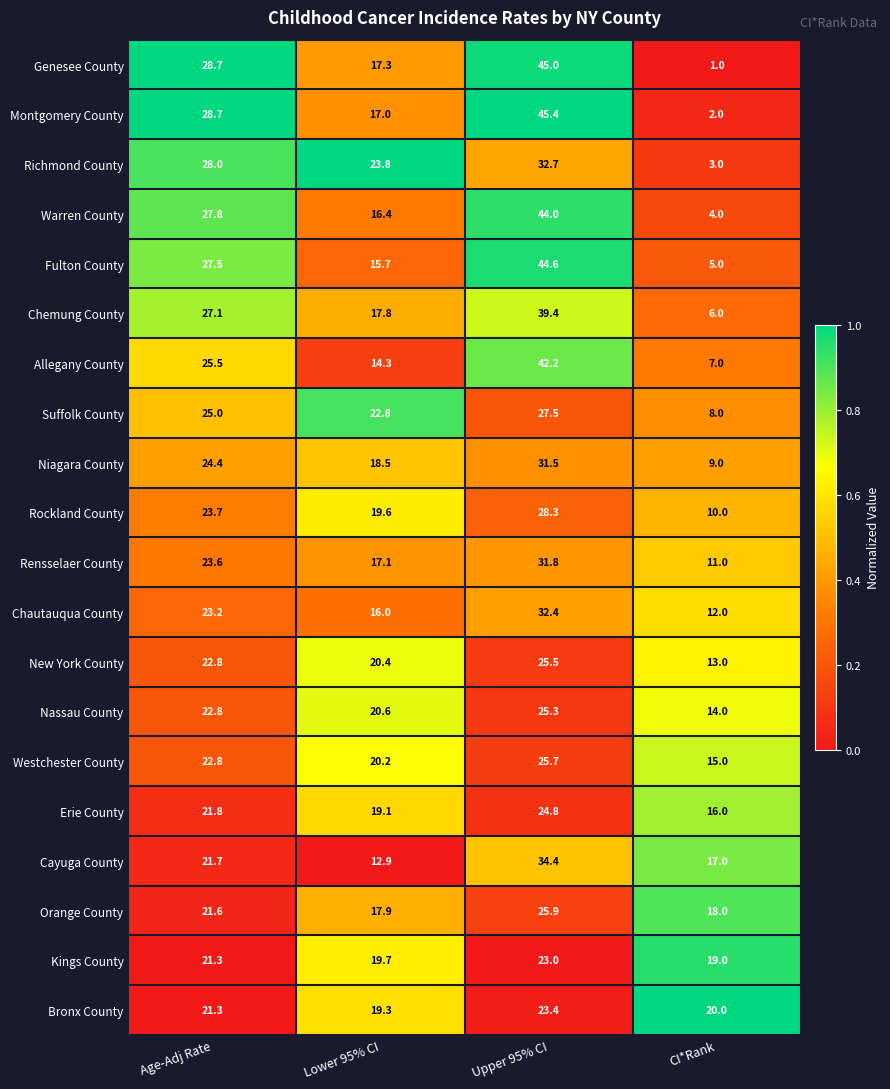

Is it true that Chautauqua County equals 23.2 at Age-Adj Rate?

True